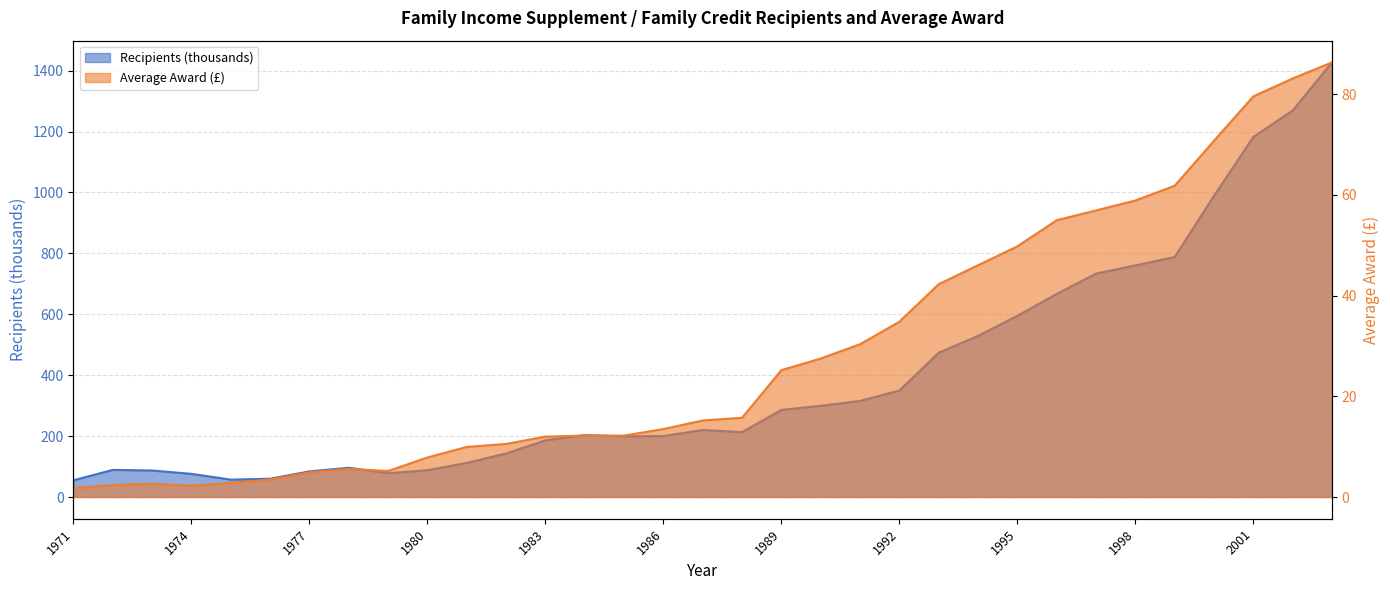

What is the minimum value shown in the chart?

1.7